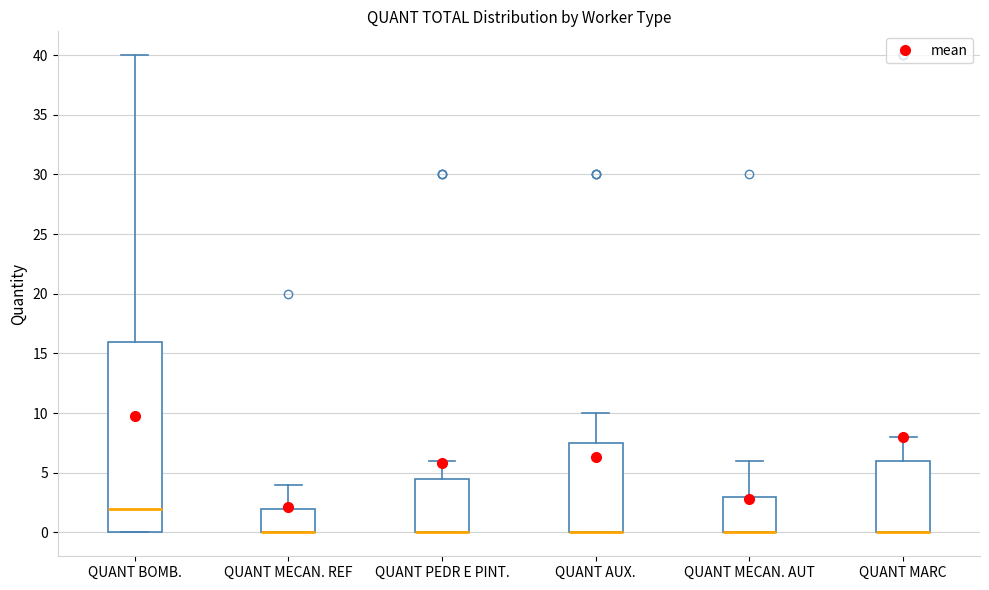

Where does the upper whisker of the box for QUANT MECAN. REF end on the y-axis? The values are not printed on the chart, so give them approximately, as read against the axis.

4.0